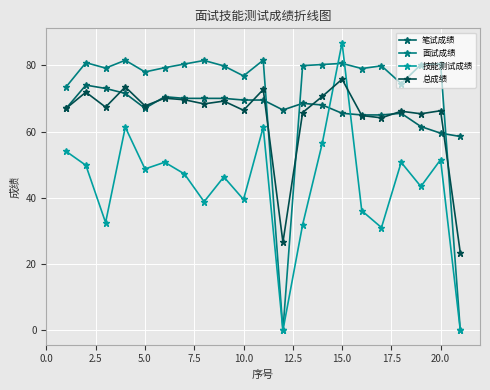

Reading left to right, what are all the values shown in this chart?

笔试成绩: 67.0	74.0	73.0	71.5	67.0	70.5	70.0	70.0	70.0	69.5	69.5	66.5	68.5	68.0	65.5	65.0	65.0	65.5	61.5	59.5	58.5
面试成绩: 73.5	80.8	79.1	81.5	78.0	79.3	80.4	81.4	79.8	76.8	81.5	0.0	79.9	80.2	80.6	79.0	79.8	74.5	80.2	80.4	0.0
技能测试成绩: 54.0	49.8	32.5	61.3	48.7	50.7	47.2	38.8	46.3	39.5	61.3	0.0	31.9	56.6	86.8	36.1	31.0	50.7	43.4	51.5	0.0
总成绩: 67.0	71.9	67.4	73.5	67.7	70.0	69.6	68.3	69.2	66.4	72.7	26.6	65.7	70.6	75.8	64.8	64.1	66.1	65.4	66.3	23.4